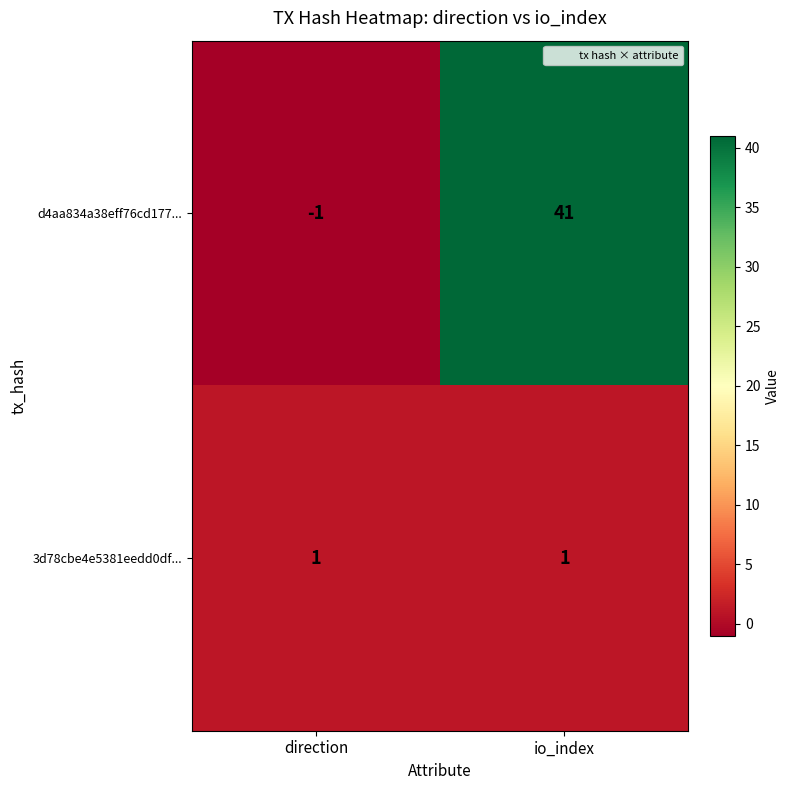

Rank the categories by d4aa834a38eff76cd177... value from lowest to highest.

direction, io_index